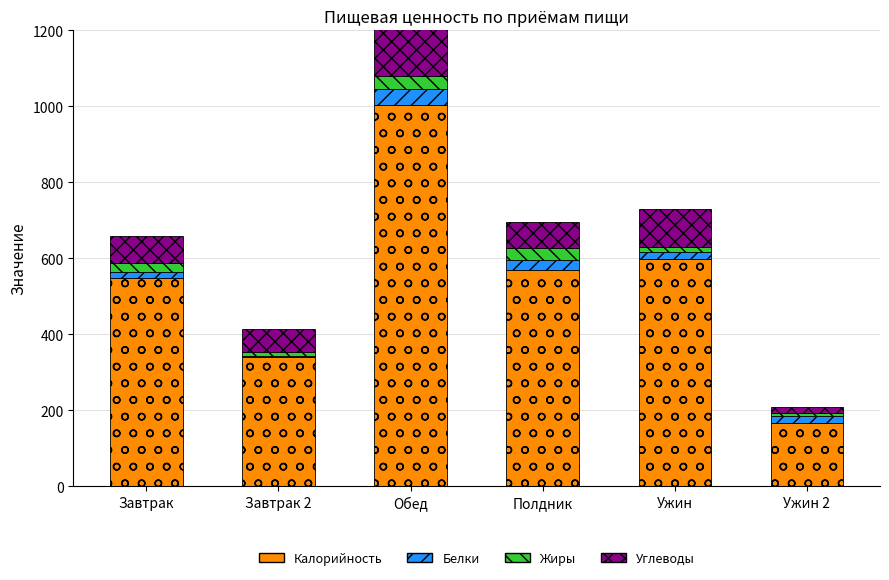

Is the value of Углеводы at Ужин 2 greater than the value of Жиры at Полдник?

No